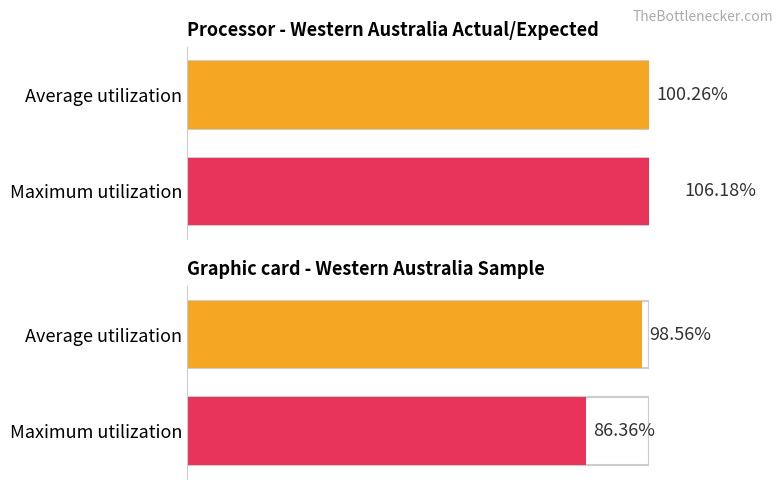

Are the bars grouped side by side (vs. stacked)?

Yes